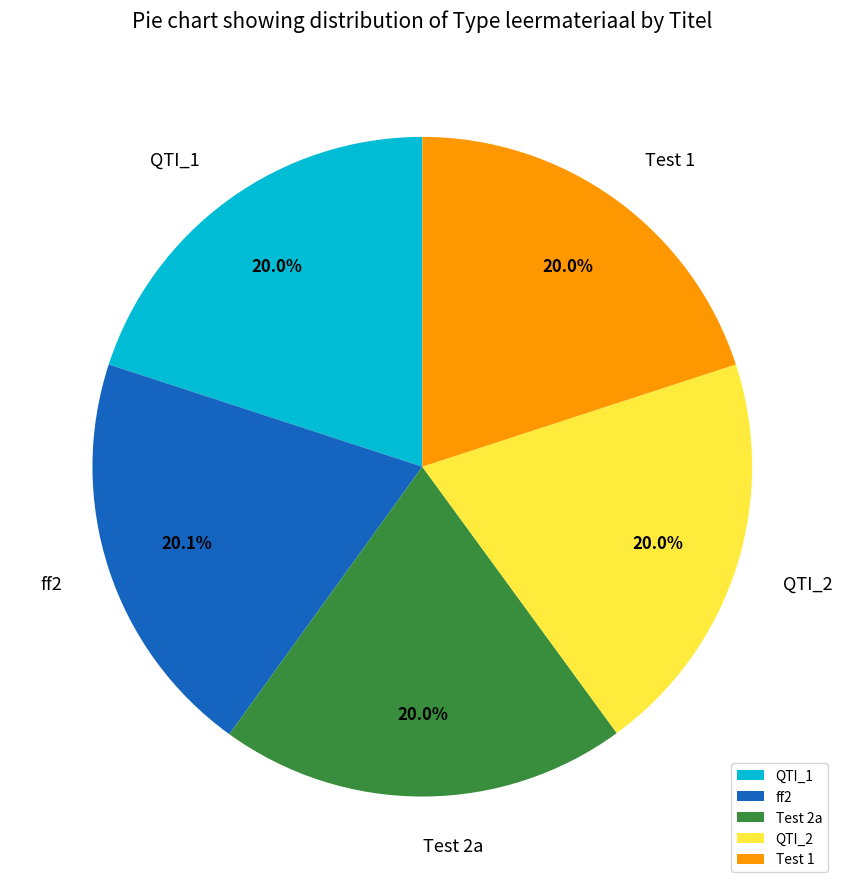

Is there a majority slice in this chart?

No